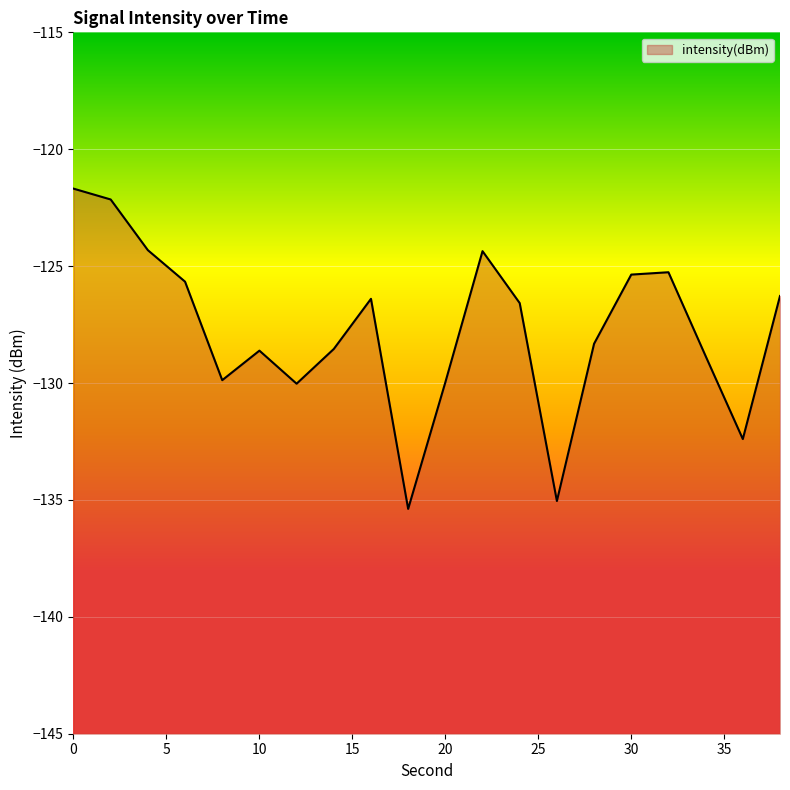

The chart shows a value of -125.3 at 32. True or false?

True